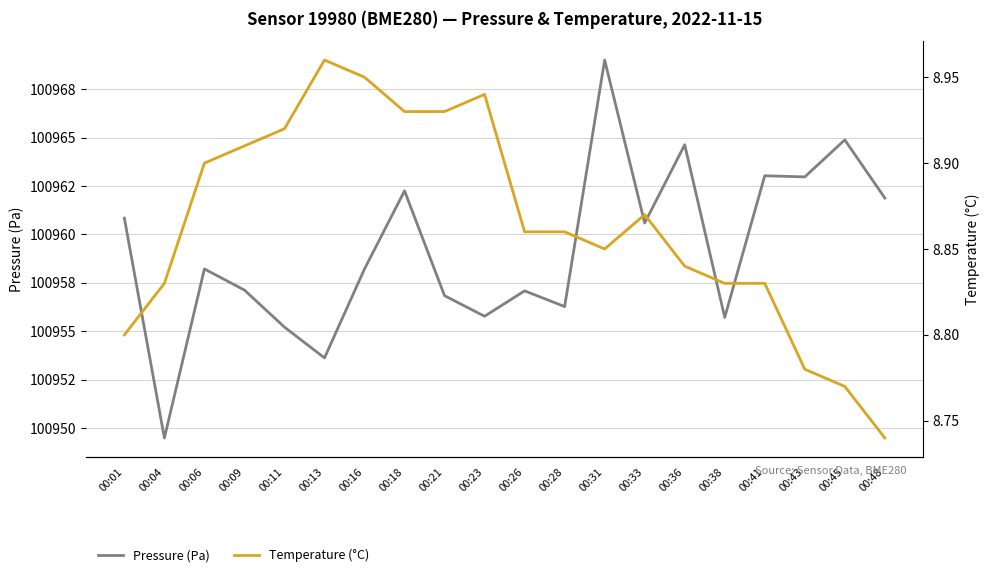

Reading left to right, transcribe all the data shown in this chart.

Pressure (Pa): 00:01=100960.8	00:04=100949.5	00:06=100958.2	00:09=100957.1	00:11=100955.2	00:13=100953.6	00:16=100958.2	00:18=100962.2	00:21=100956.8	00:23=100955.8	00:26=100957.1	00:28=100956.3	00:31=100969.0	00:33=100960.6	00:36=100964.6	00:38=100955.7	00:41=100963.0	00:43=100963.0	00:45=100964.9	00:48=100961.9
Temperature (°C): 00:01=8.8	00:04=8.8	00:06=8.9	00:09=8.9	00:11=8.9	00:13=9.0	00:16=8.9	00:18=8.9	00:21=8.9	00:23=8.9	00:26=8.9	00:28=8.9	00:31=8.8	00:33=8.9	00:36=8.8	00:38=8.8	00:41=8.8	00:43=8.8	00:45=8.8	00:48=8.7